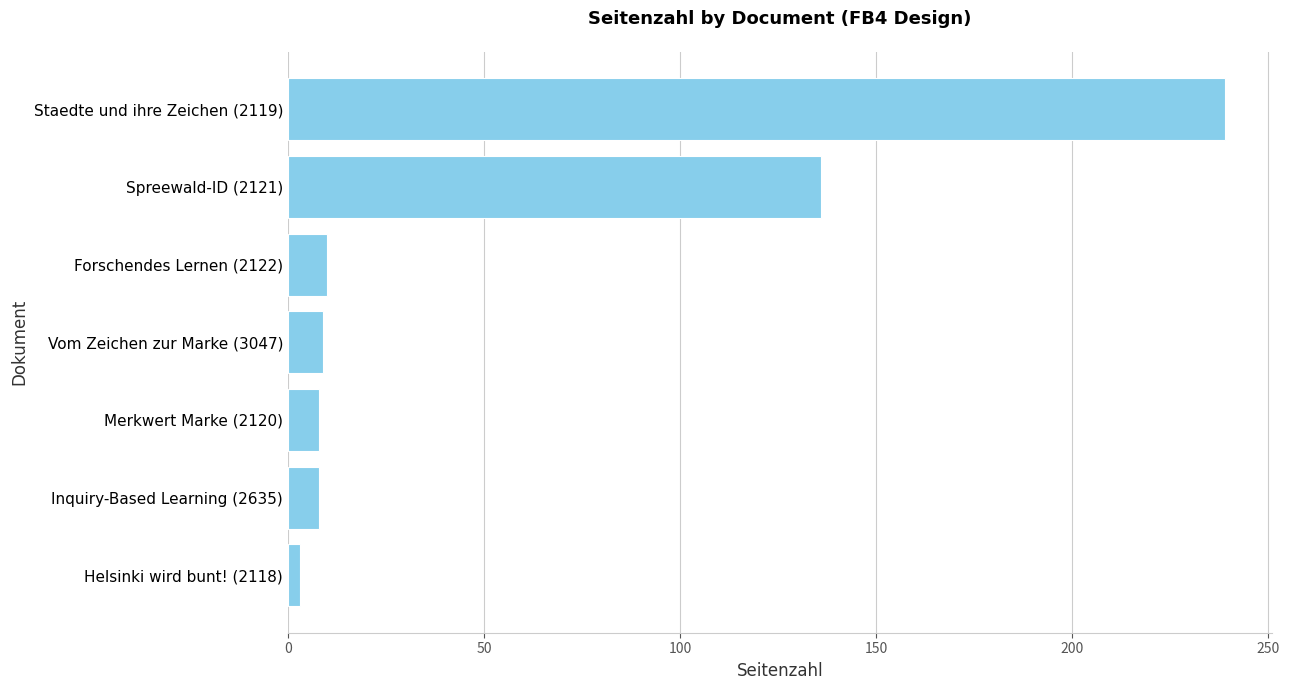

Which has a higher value, Spreewald-ID (2121) or Inquiry-Based Learning (2635)?

Spreewald-ID (2121)